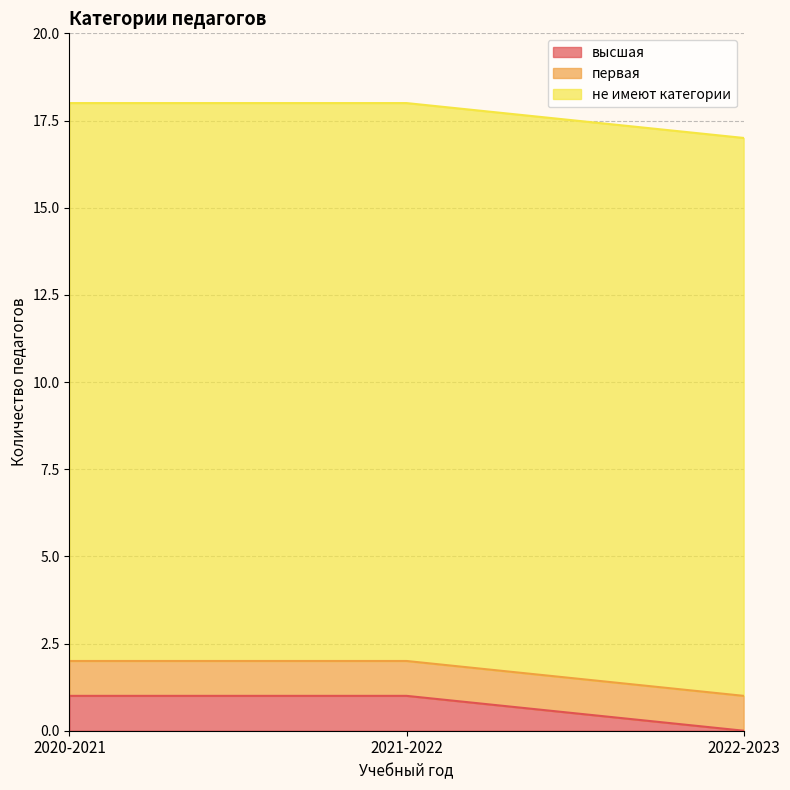

Count the высшая values in the range 0 to 1.

3